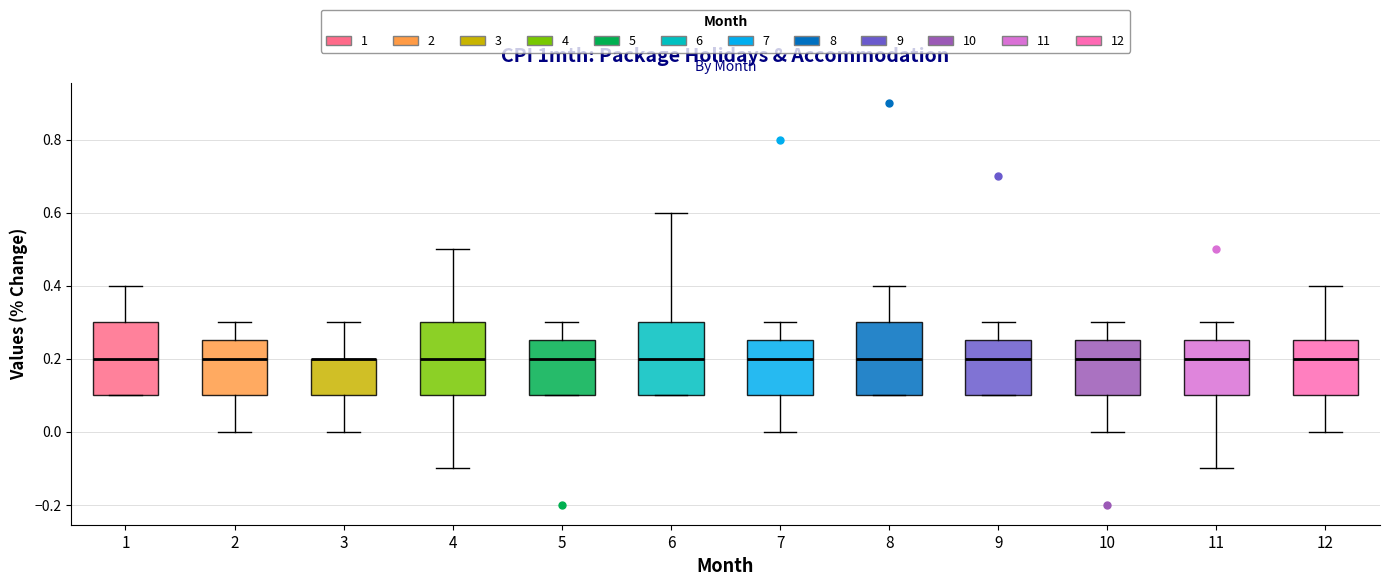

Reading left to right, read every box against the y-axis: the position of its median line, the range the box covers, and the ends of its whiskers. The values are not printed on the chart, so give them approximately, as read against the axis.

1: median 0.20, box 0.10 to 0.30, whiskers 0.10 to 0.40
2: median 0.20, box 0.10 to 0.26, whiskers 0.00 to 0.30
3: median 0.20 (drawn on the box's upper edge), box 0.10 to 0.20, whiskers 0.00 to 0.30
4: median 0.20, box 0.10 to 0.30, whiskers -0.10 to 0.50
5: median 0.20, box 0.10 to 0.26, whiskers 0.10 to 0.30
6: median 0.20, box 0.10 to 0.30, whiskers 0.10 to 0.60
7: median 0.20, box 0.10 to 0.26, whiskers 0.00 to 0.30
8: median 0.20, box 0.10 to 0.30, whiskers 0.10 to 0.40
9: median 0.20, box 0.10 to 0.26, whiskers 0.10 to 0.30
10: median 0.20, box 0.10 to 0.26, whiskers 0.00 to 0.30
11: median 0.20, box 0.10 to 0.26, whiskers -0.10 to 0.30
12: median 0.20, box 0.10 to 0.26, whiskers 0.00 to 0.40